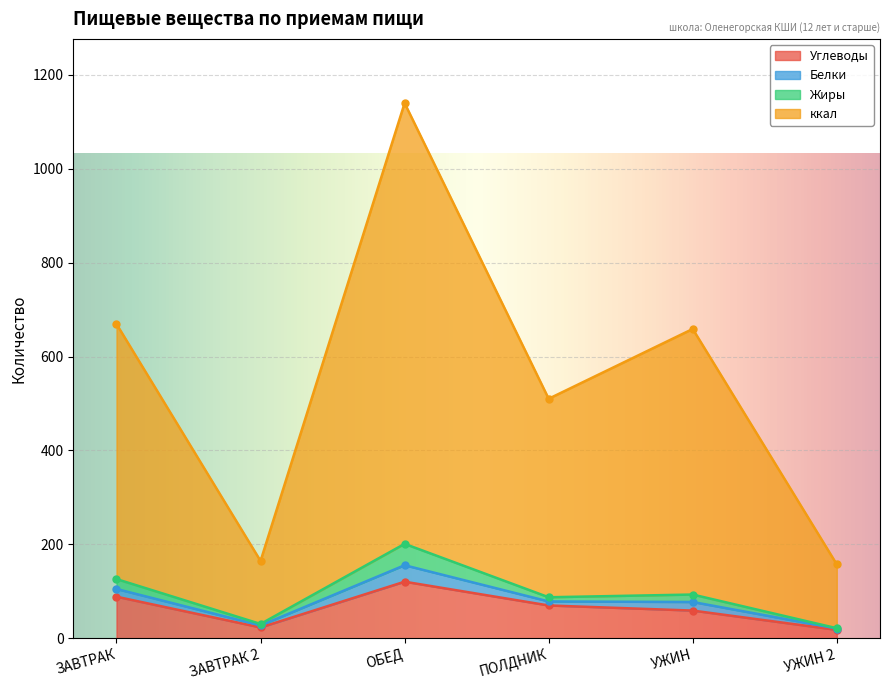

What is the lowest value of the ккал series?

157.3